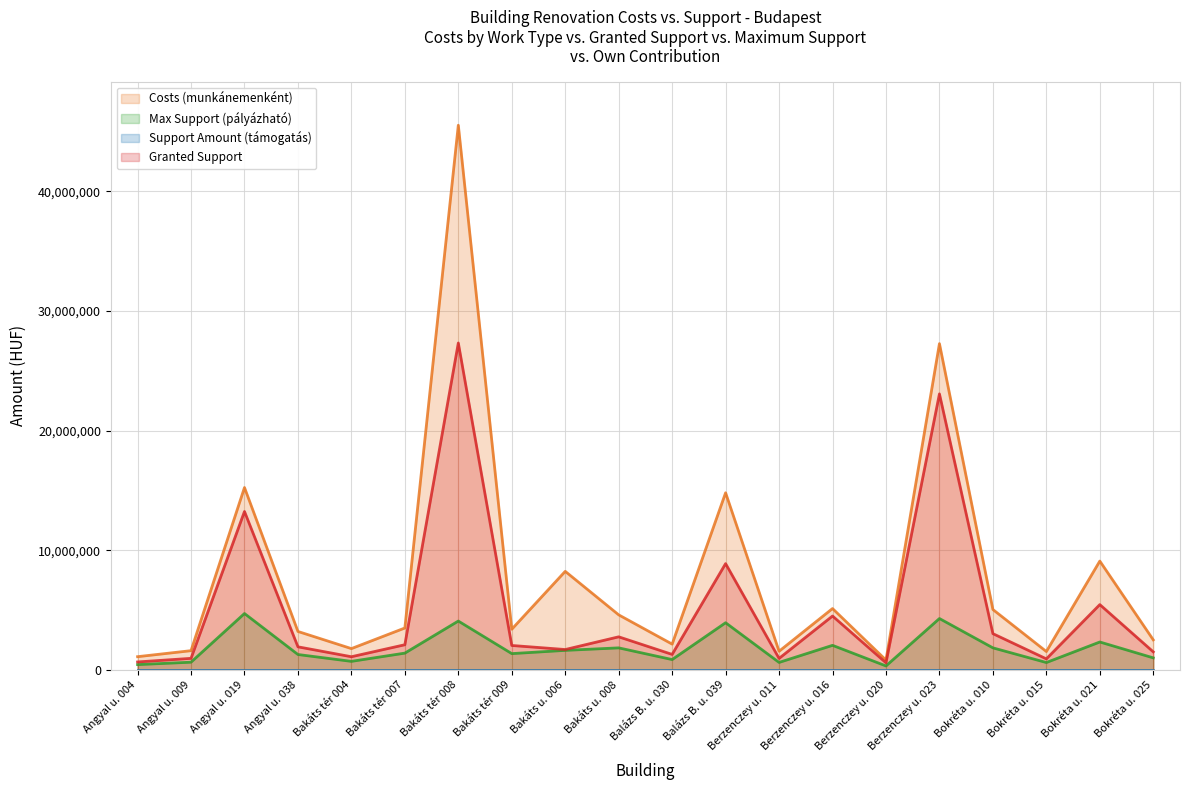

At which label is Costs (munkánemenként) closest to 23170000?

Berzenczey u. 023